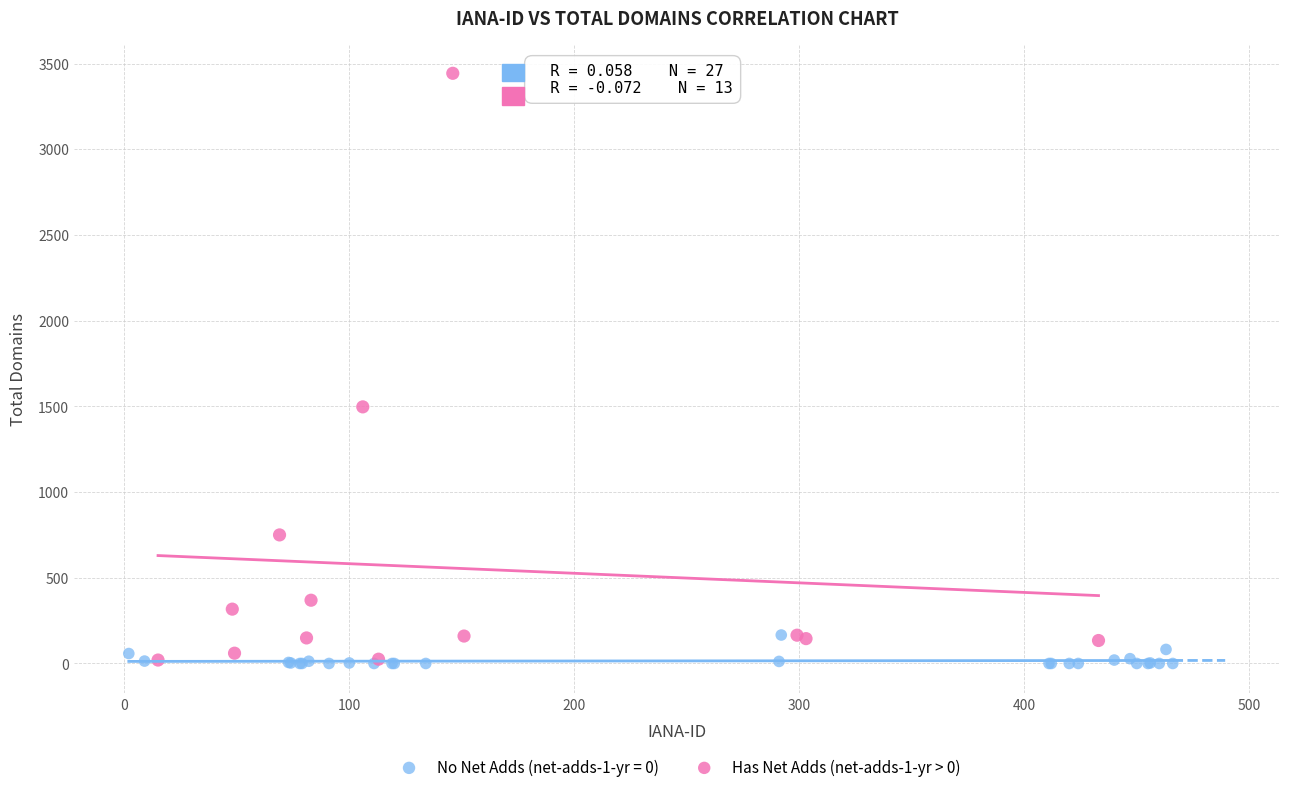

Which series reaches the maximum Y coordinate?

Has Net Adds (net-adds-1-yr > 0)